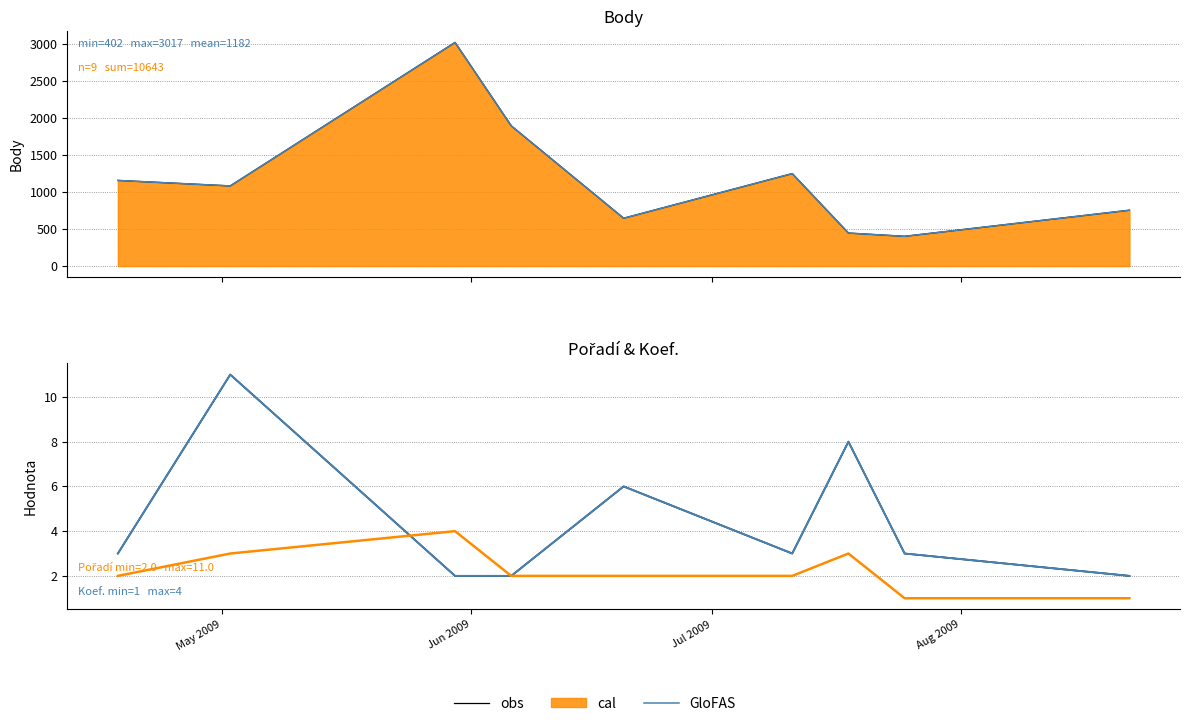

Which series has the largest range (max minus min)?

obs